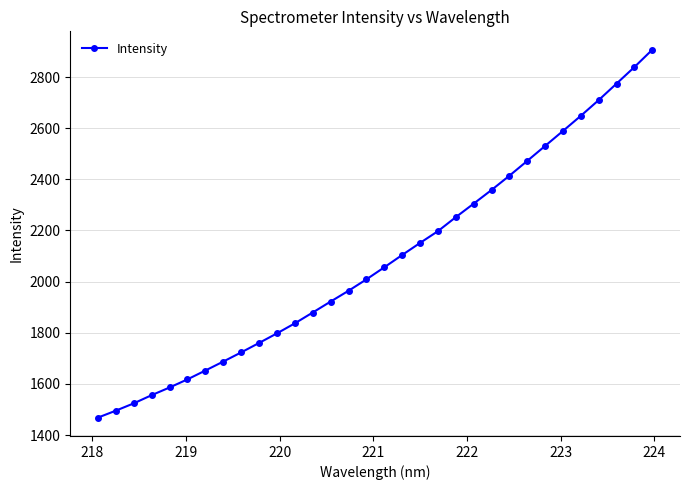

What is the sum of all values?

66789.6